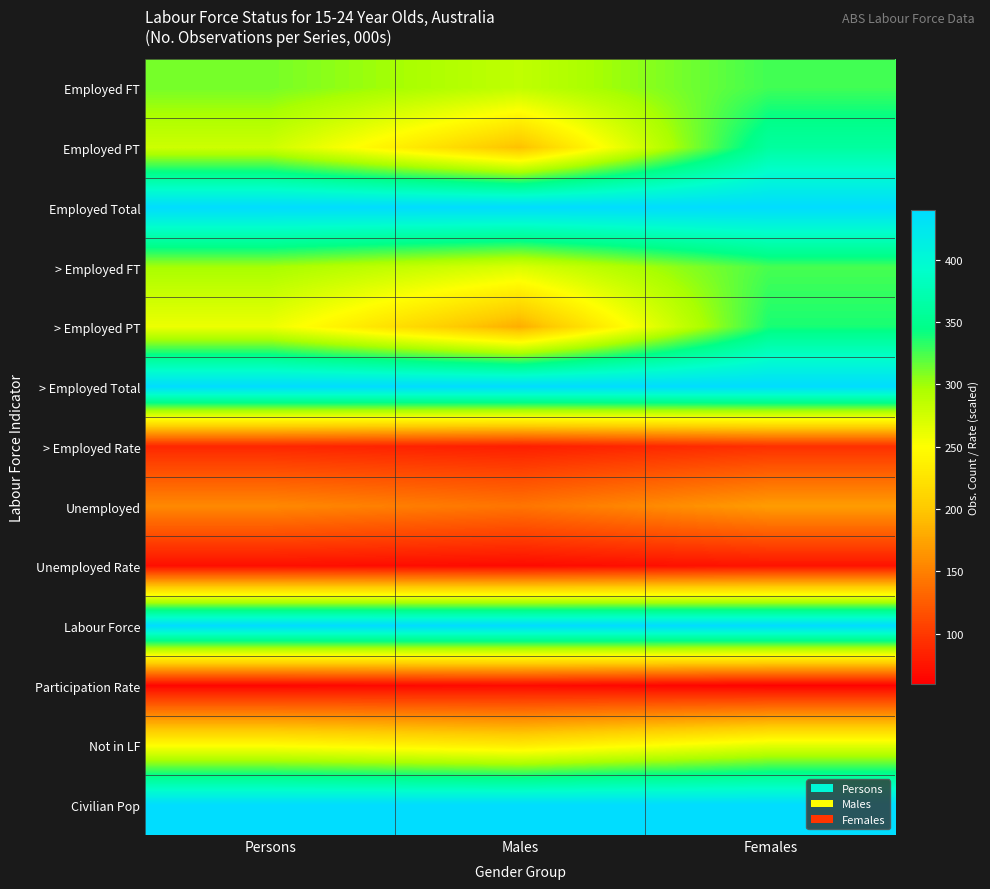

How many series are shown in this chart?

13